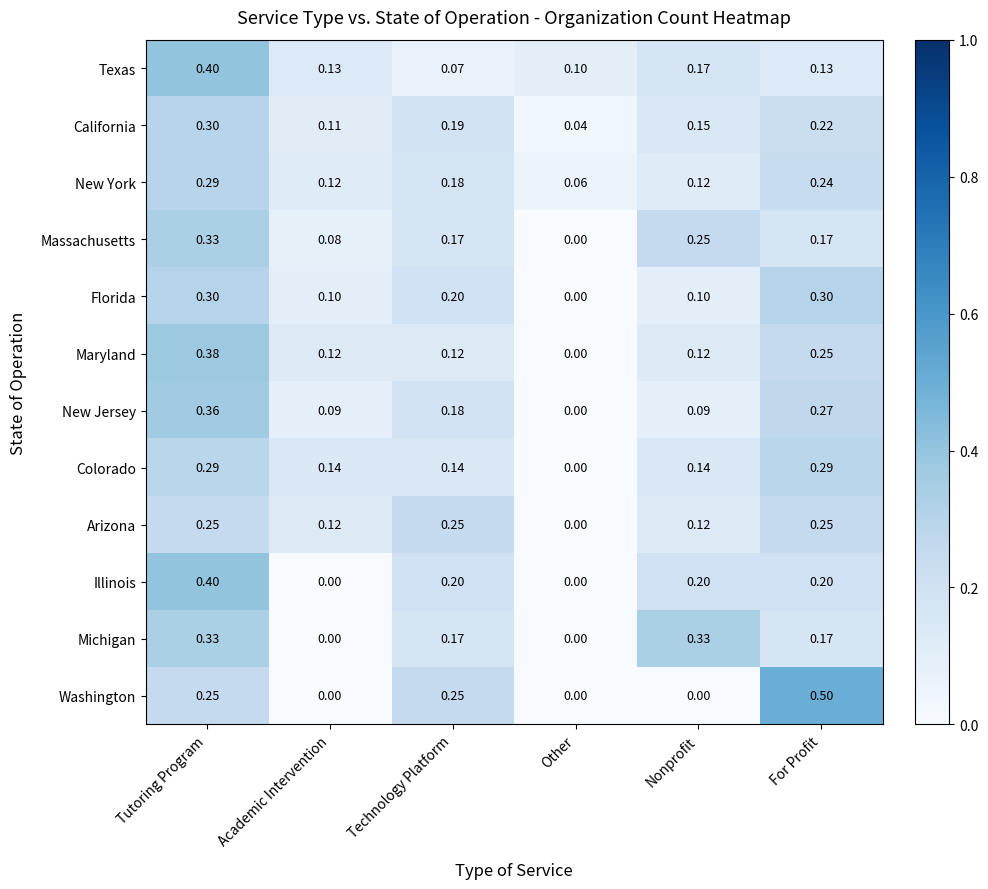

At which label does Washington reach its peak?

For Profit